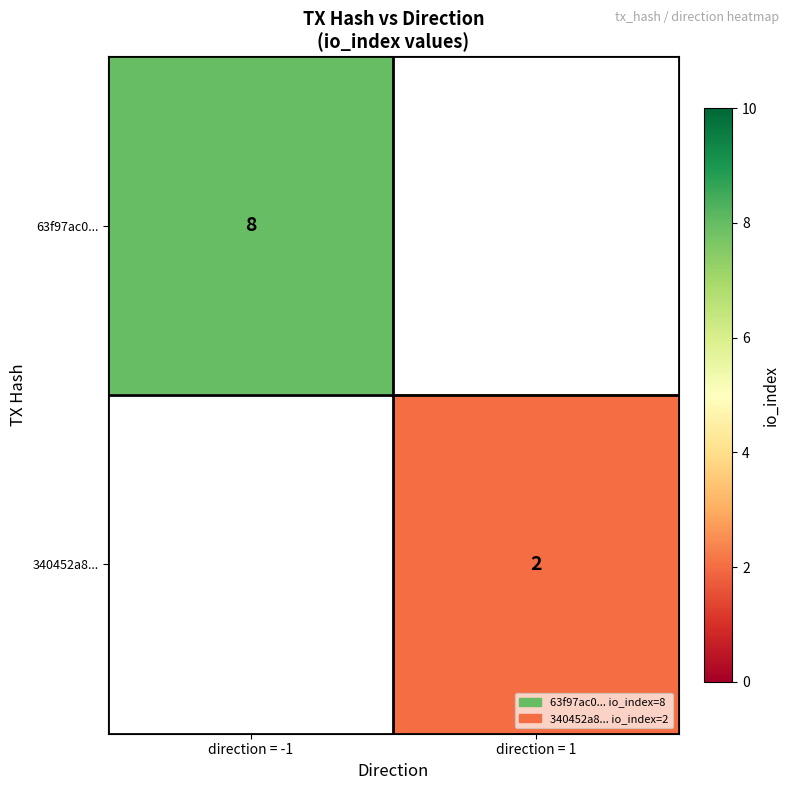

At how many categories does at least one series exceed 6?

1